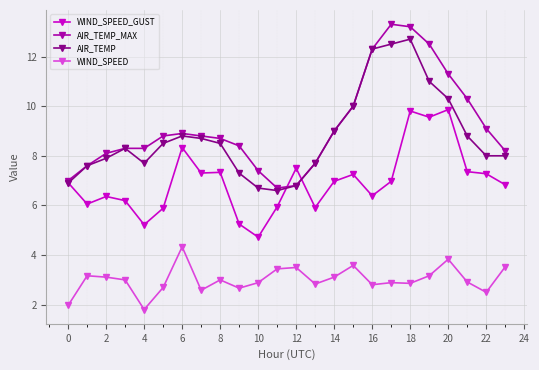

How many lines are shown in the chart?

4